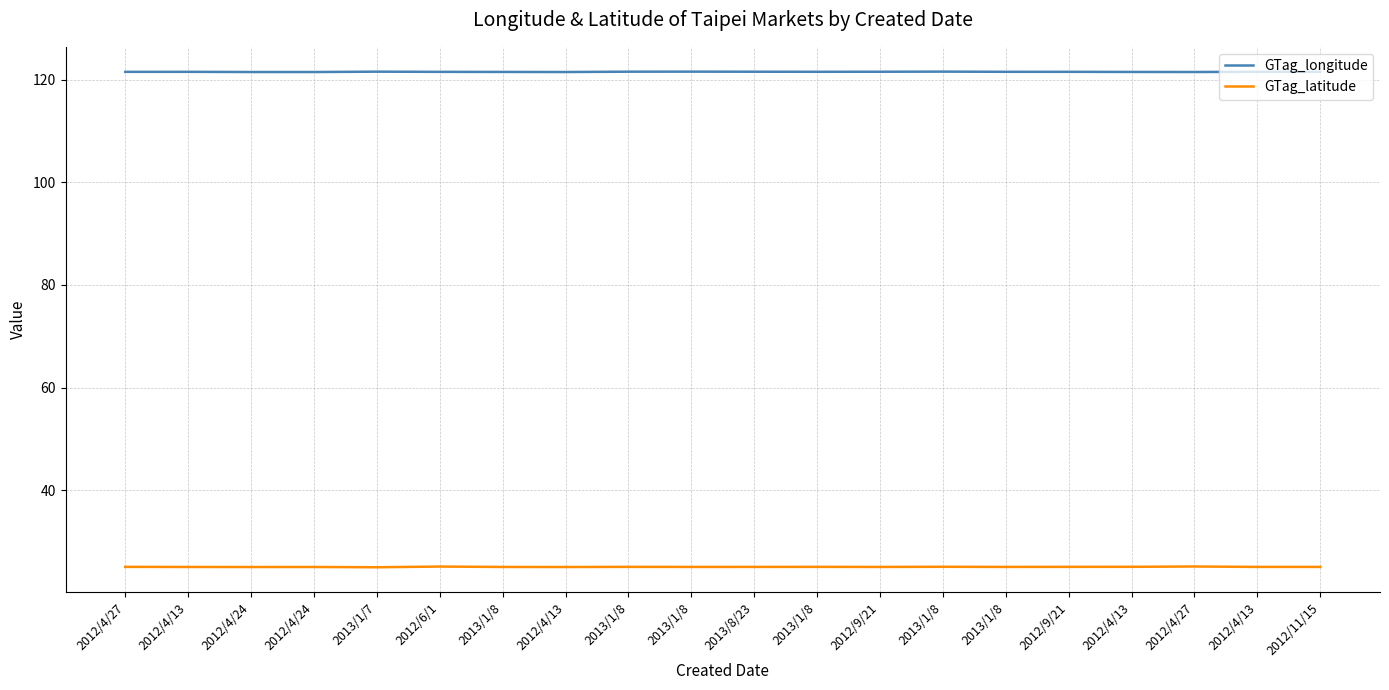

The value of GTag_latitude at 2012/9/21 is 13.0. True or false?

False